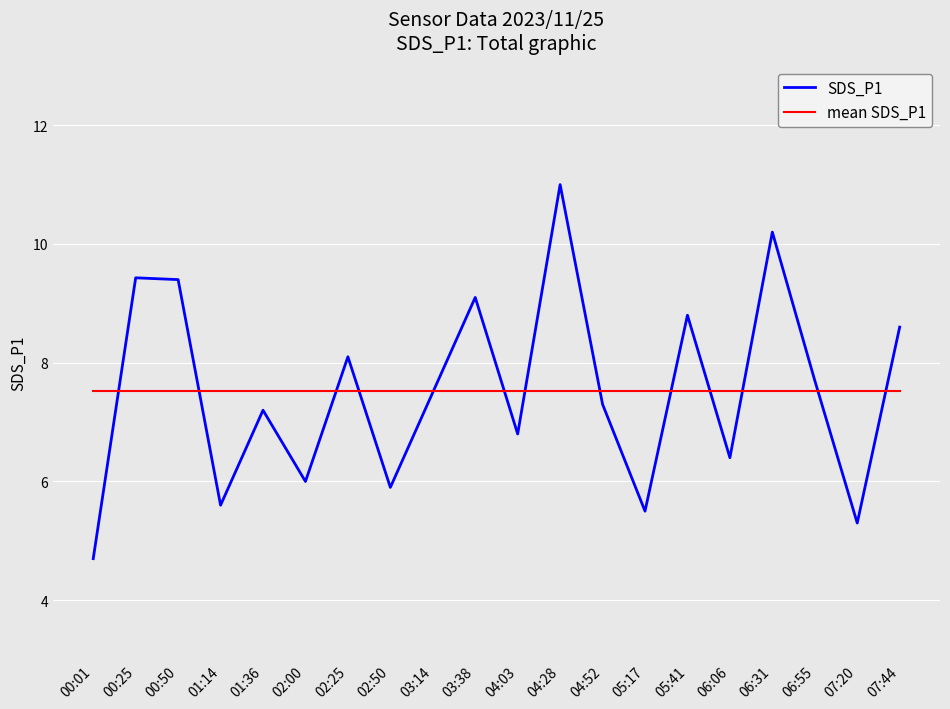

True or false: SDS_P1 has a value of 8.1 at 02:25.

True